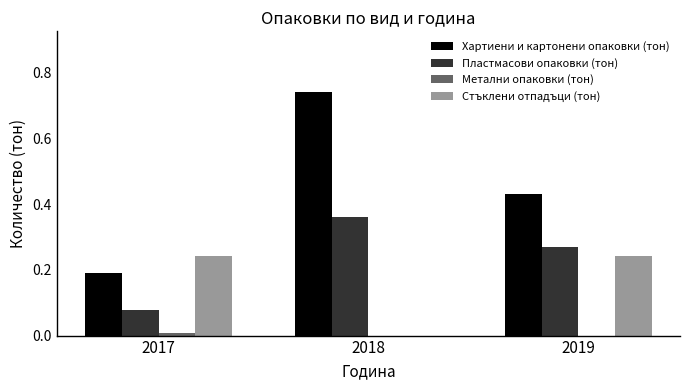

Which label corresponds to the largest value in the chart?

2018